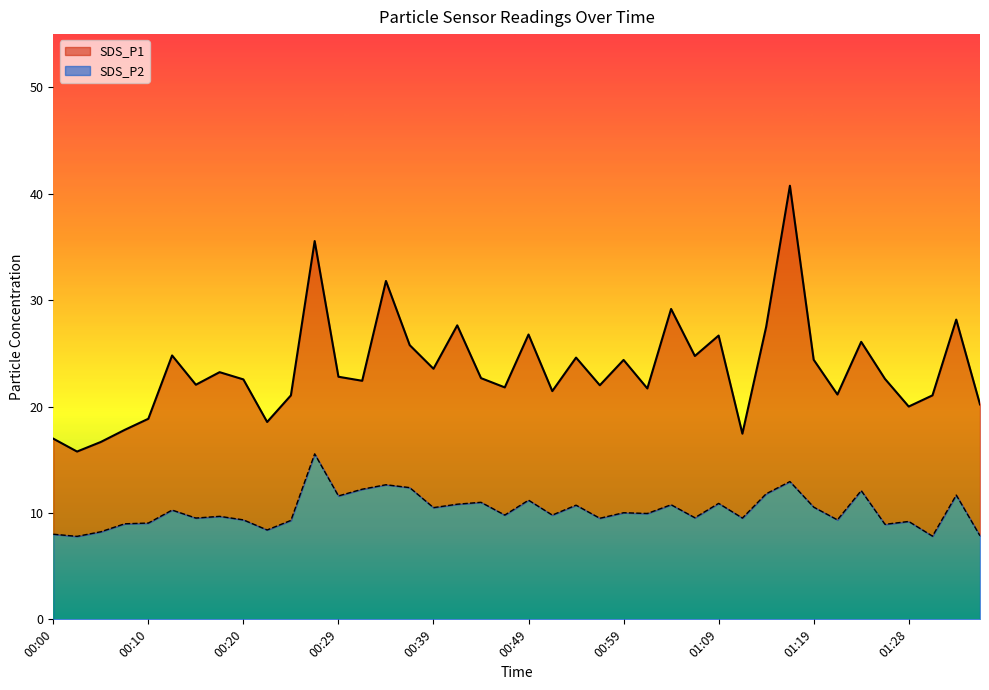

True or false: SDS_P2 and SDS_P1 cross at least once.

False